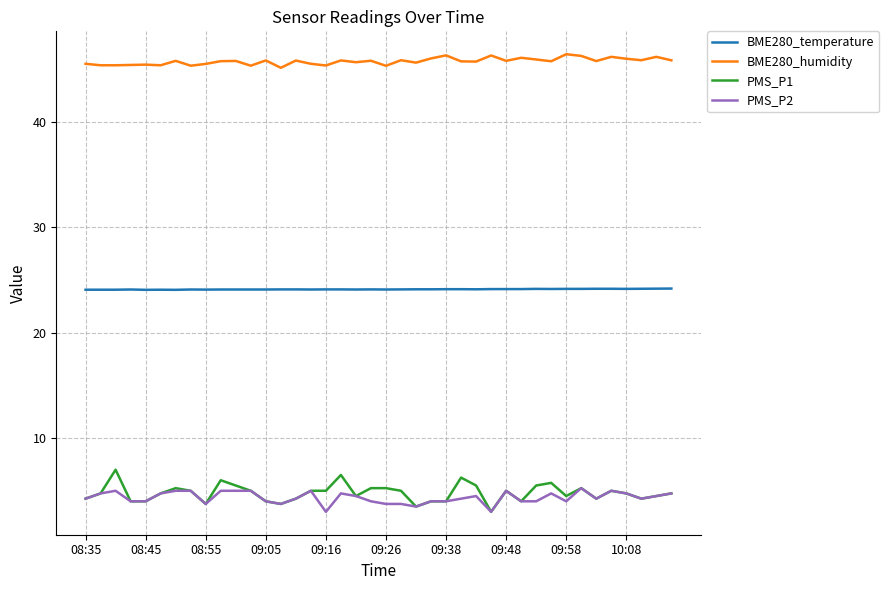

What is the minimum value for BME280_humidity?

45.2